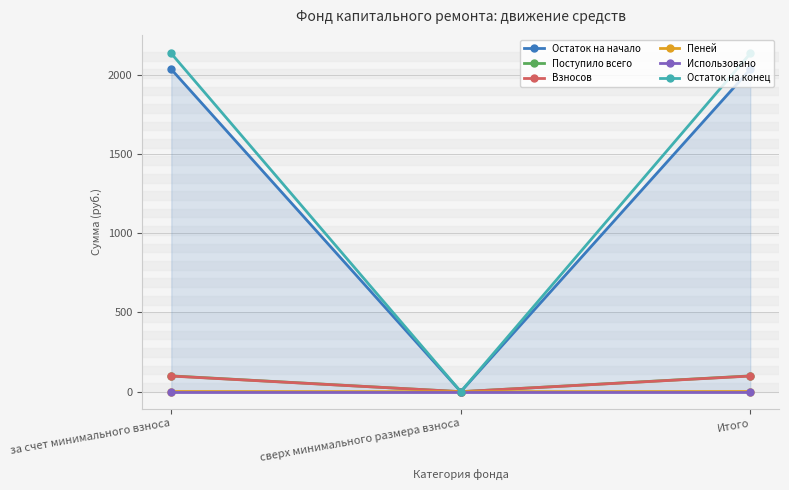

Reading left to right, transcribe all the data shown in this chart.

Остаток на начало: 2035.2	0.0	2035.2
Поступило всего: 99.6	0.0	99.6
Взносов: 98.6	0.0	98.6
Пеней: 1.0	0.0	1.0
Использовано: 0.0	0.0	0.0
Остаток на конец: 2134.9	0.0	2134.9